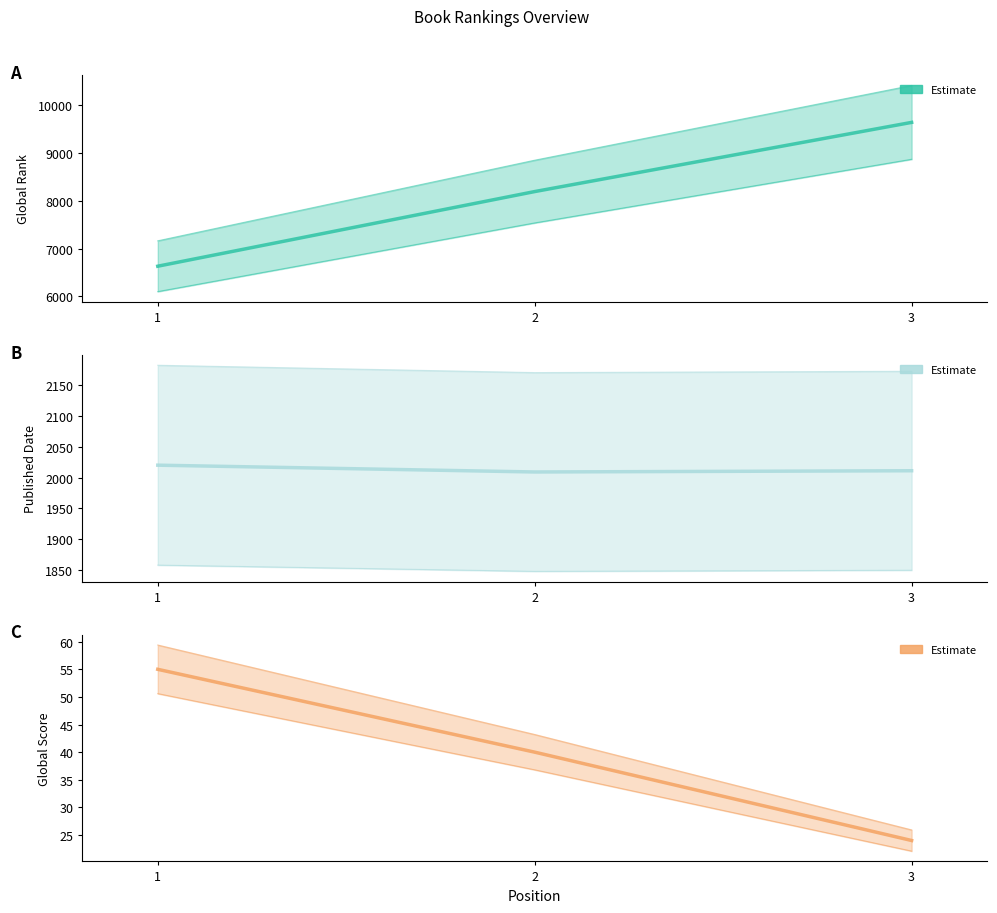

What is the value of the Published Date point at the 2nd from the left?

2009